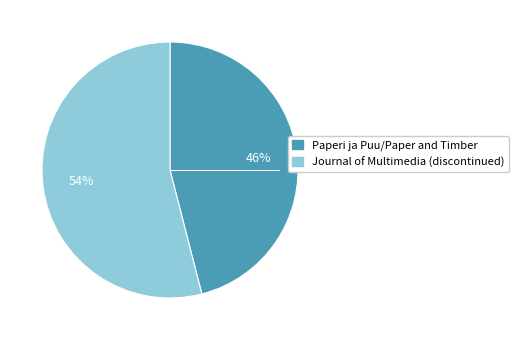

Which category has the biggest portion of the pie?

Journal of Multimedia (discontinued)